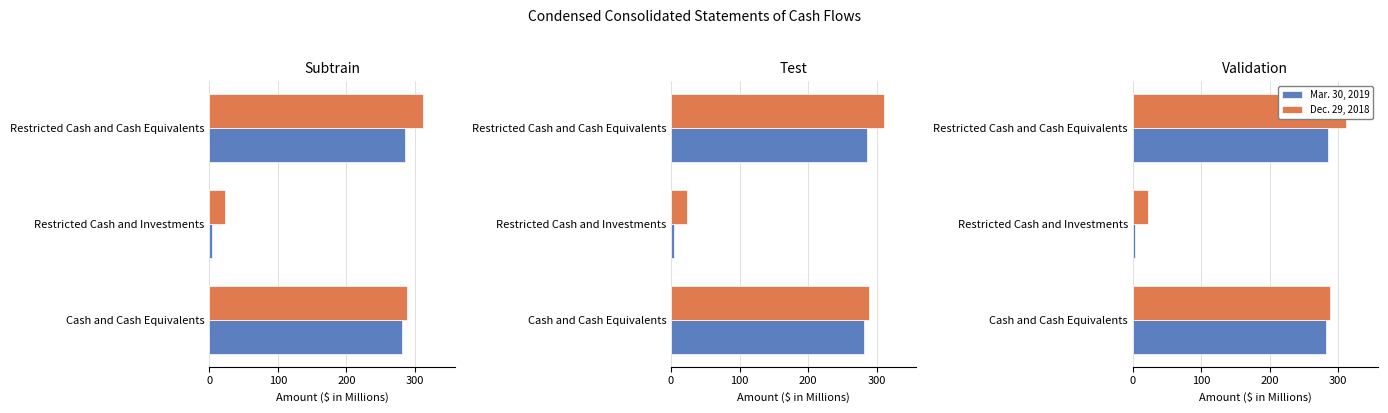

How many bars are there in each group?

2